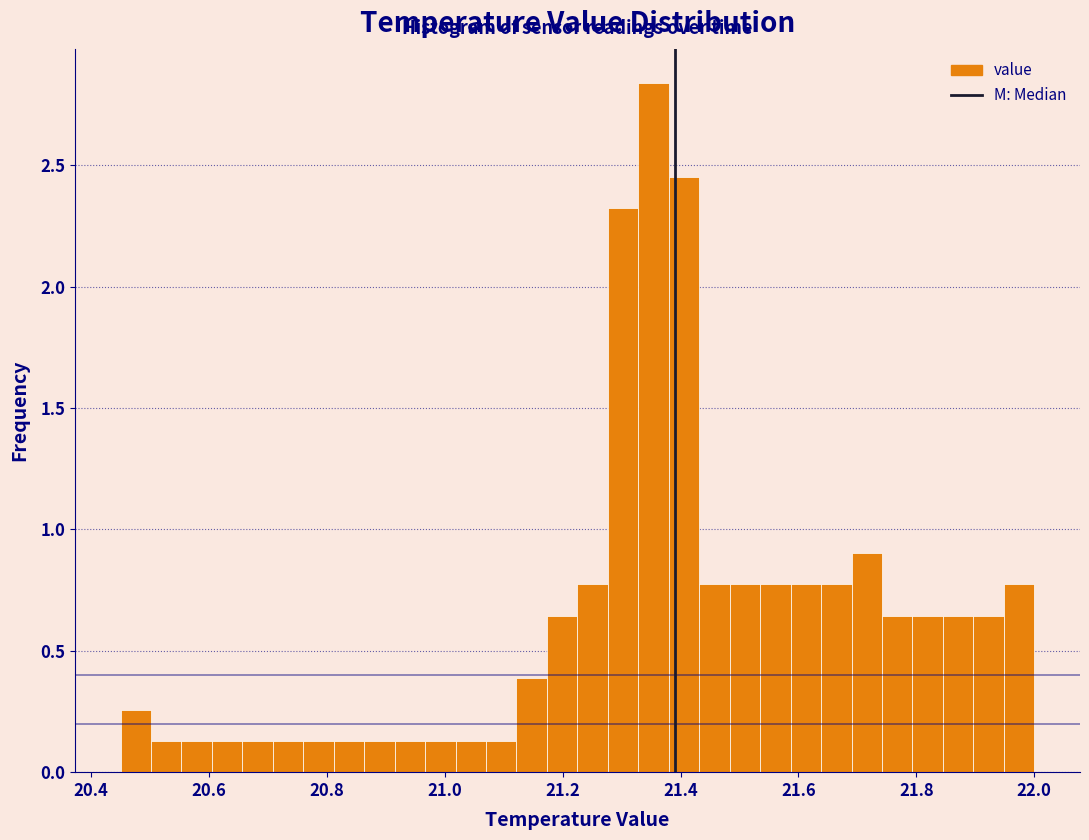

Read against the x-axis, roughly where is the centre of the tallest bar?

21.36